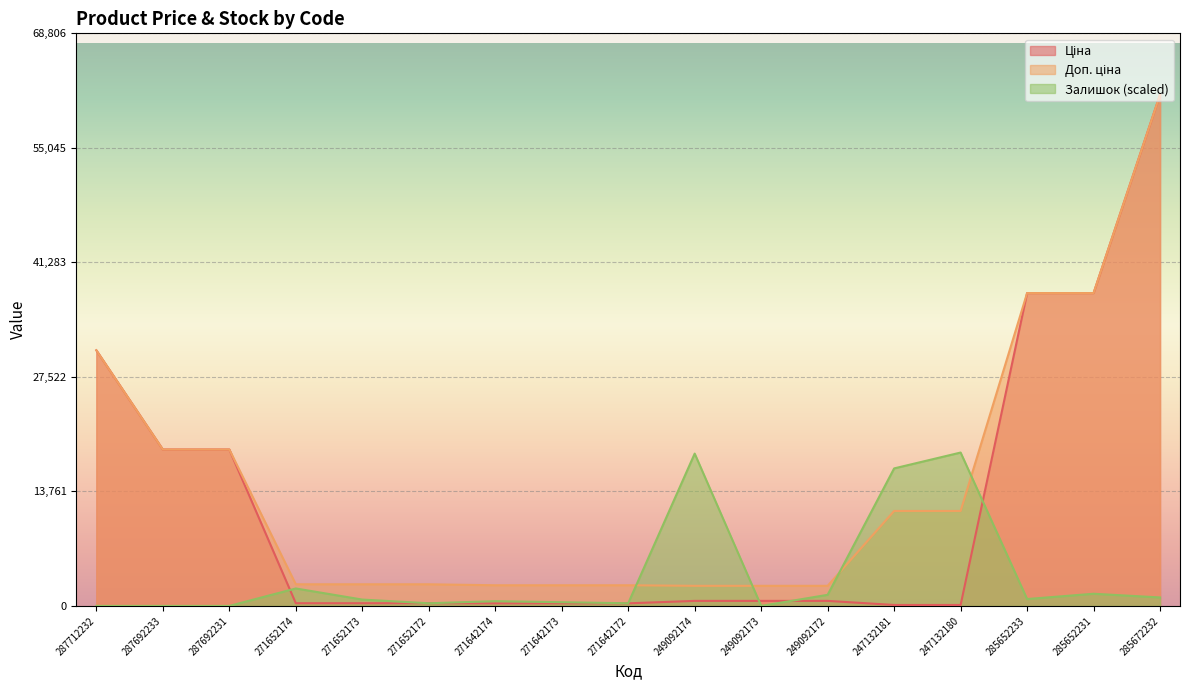

How many data points in Доп. ціна are less than 2598?

6